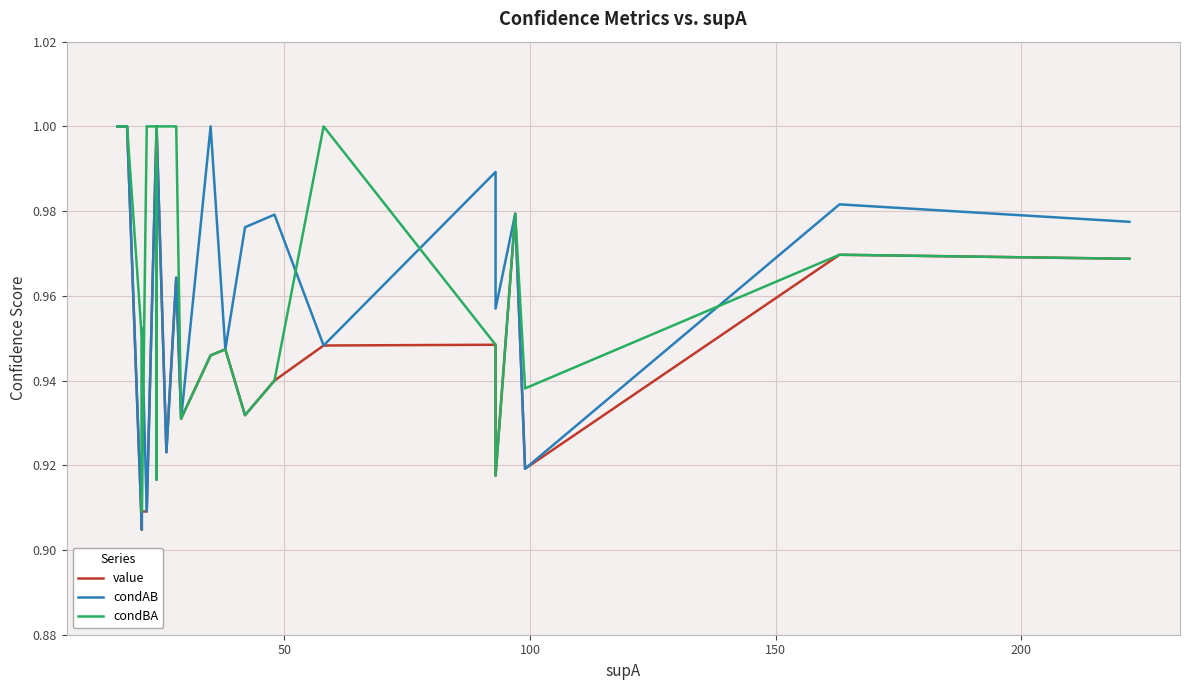

What is the difference between the maximum and minimum values in the condAB series?

0.1